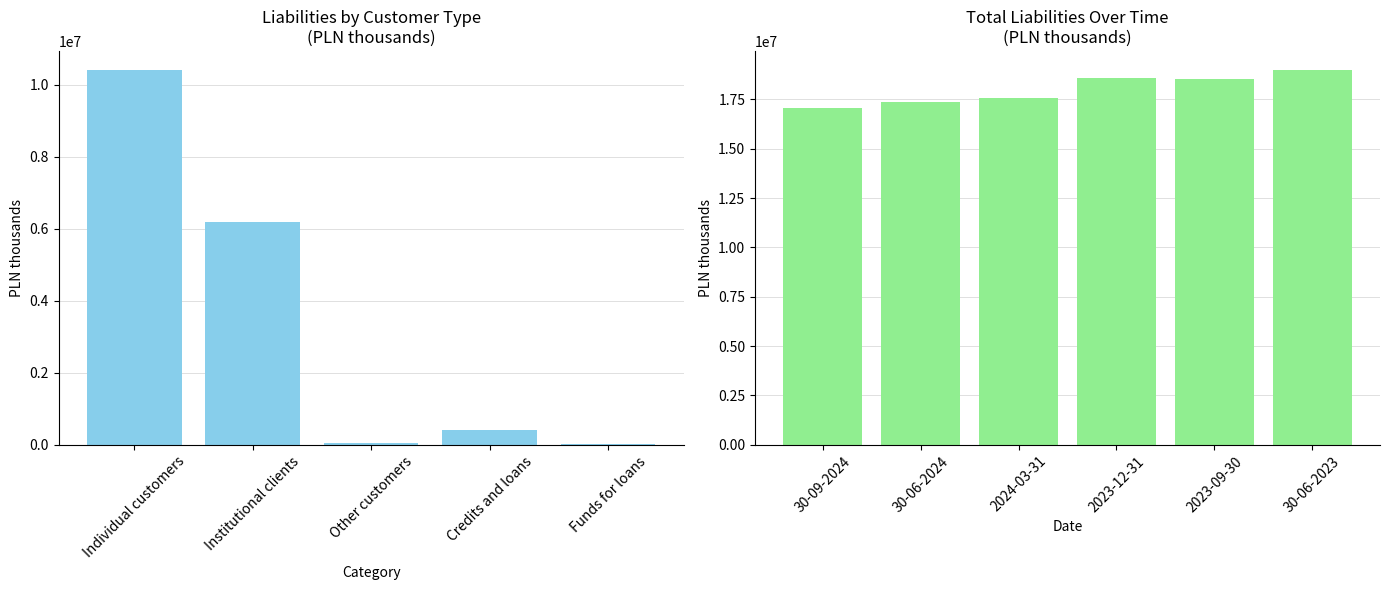

What is the value of the 3rd bar from the left?

17573989